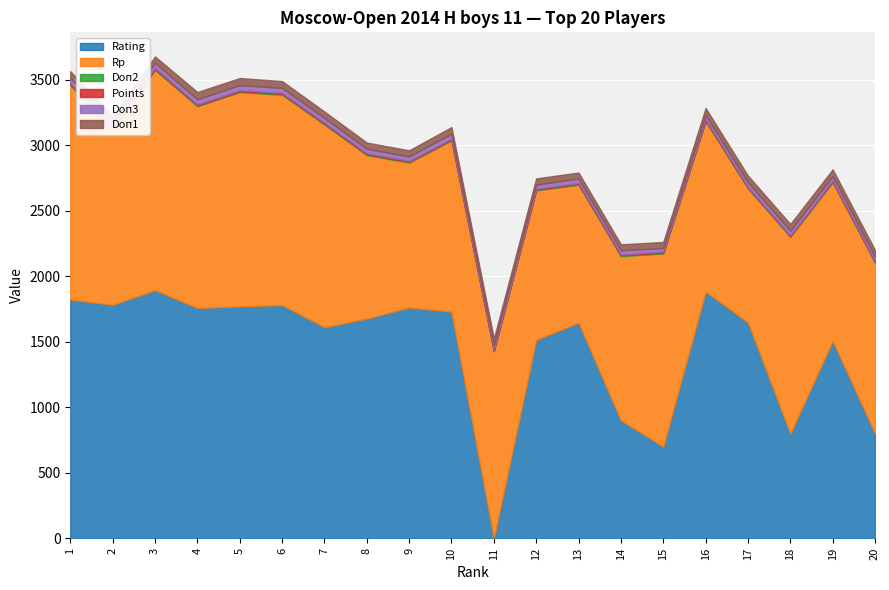

What is the maximum value for Doп2?

7.0